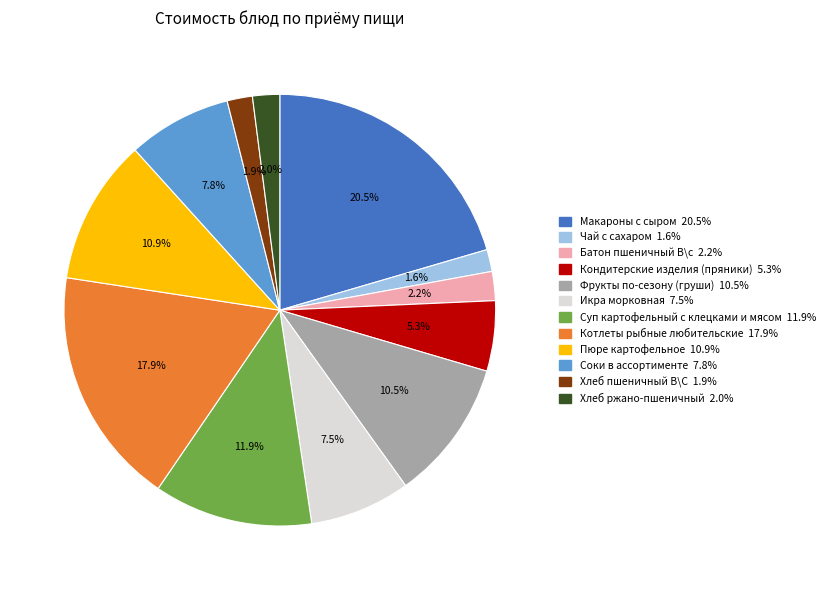

Is it true that Пюре картофельное is 4% of the pie?

False